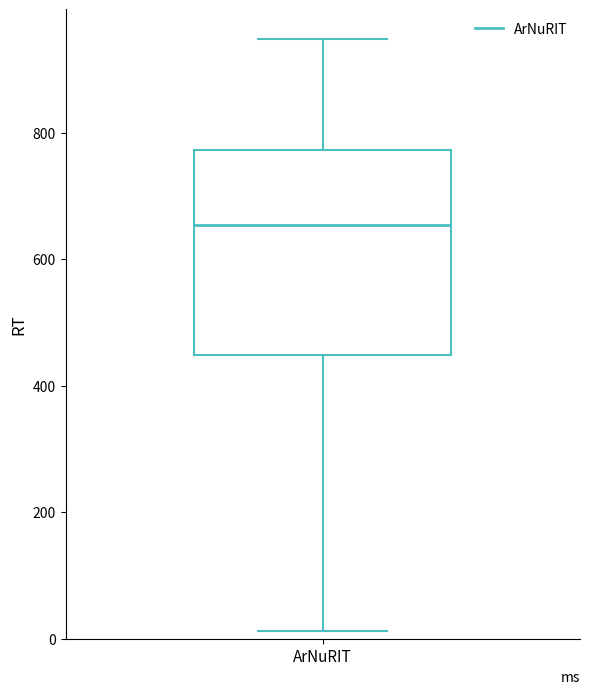

Read this box plot against the y-axis: the position of the median line, the range covered by the box, and the ends of both whiskers. The values are not printed on the chart, so give them approximately, as read against the axis.

median 660, box 440 to 780, whiskers 20 to 940